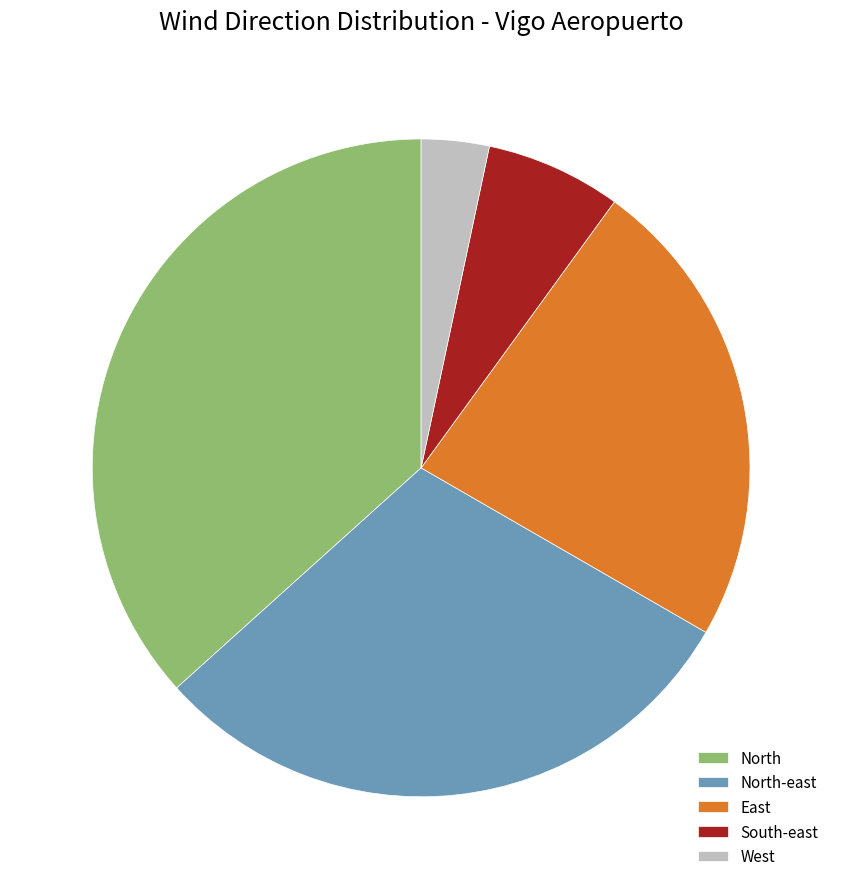

Which has a higher value, North-east or West?

North-east